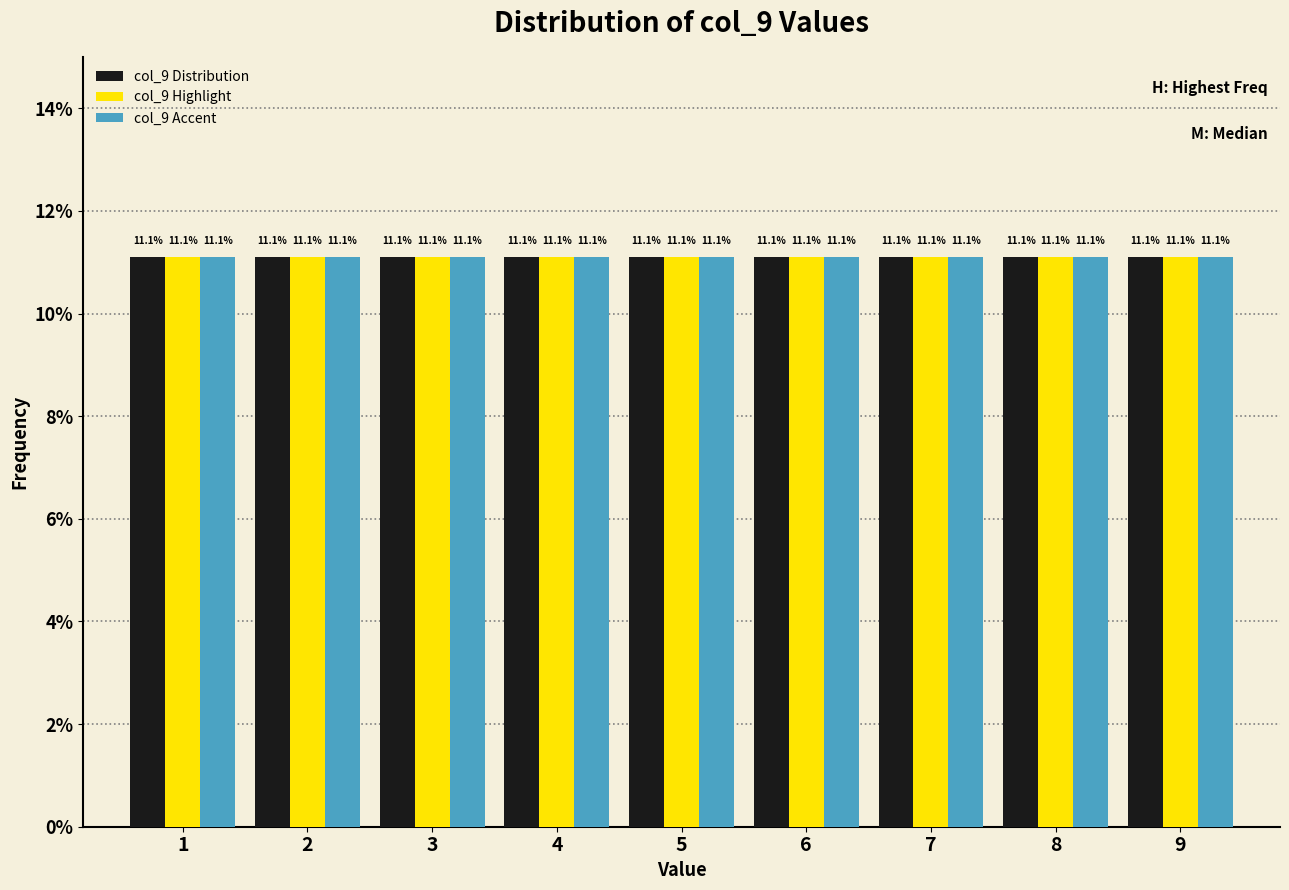

Reading left to right, transcribe this chart: for each range on the x-axis, give the height of each series' bar.

0.5 to 1.5: col_9 Distribution=11.1	col_9 Highlight=11.1	col_9 Accent=11.1
1.5 to 2.5: col_9 Distribution=11.1	col_9 Highlight=11.1	col_9 Accent=11.1
2.5 to 3.5: col_9 Distribution=11.1	col_9 Highlight=11.1	col_9 Accent=11.1
3.5 to 4.5: col_9 Distribution=11.1	col_9 Highlight=11.1	col_9 Accent=11.1
4.5 to 5.5: col_9 Distribution=11.1	col_9 Highlight=11.1	col_9 Accent=11.1
5.5 to 6.5: col_9 Distribution=11.1	col_9 Highlight=11.1	col_9 Accent=11.1
6.5 to 7.5: col_9 Distribution=11.1	col_9 Highlight=11.1	col_9 Accent=11.1
7.5 to 8.5: col_9 Distribution=11.1	col_9 Highlight=11.1	col_9 Accent=11.1
8.5 to 9.5: col_9 Distribution=11.1	col_9 Highlight=11.1	col_9 Accent=11.1